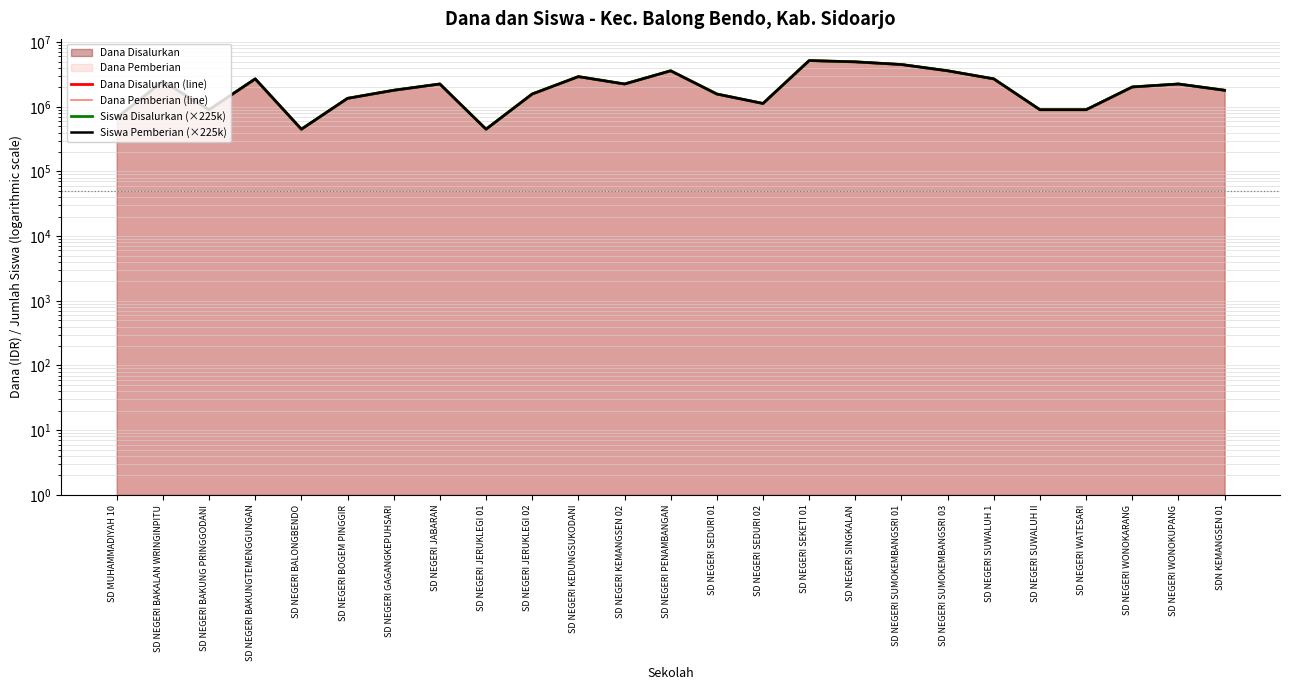

True or false: Dana Pemberian (line) and Siswa Pemberian (×225k) cross at least once.

False